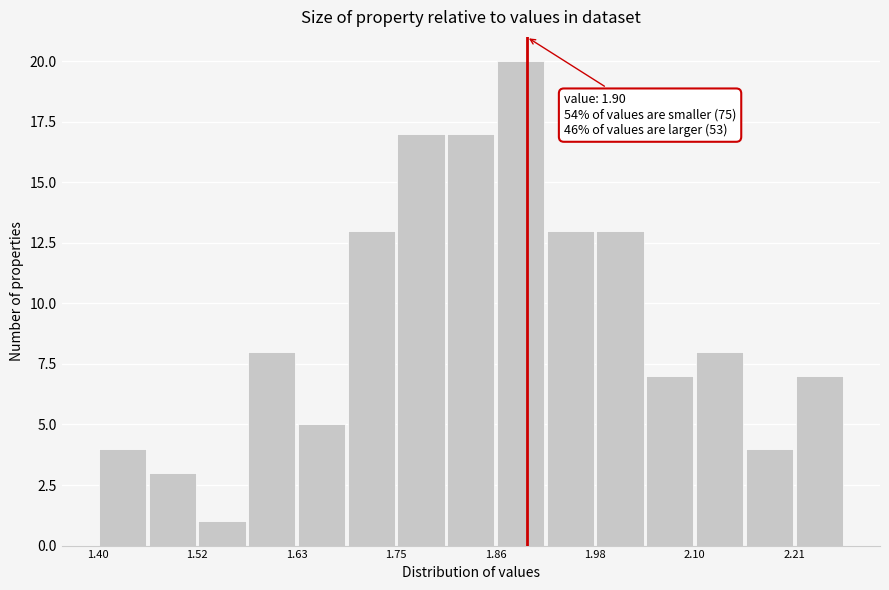

Read against the x-axis, roughly where is the centre of the tallest bar?

1.90